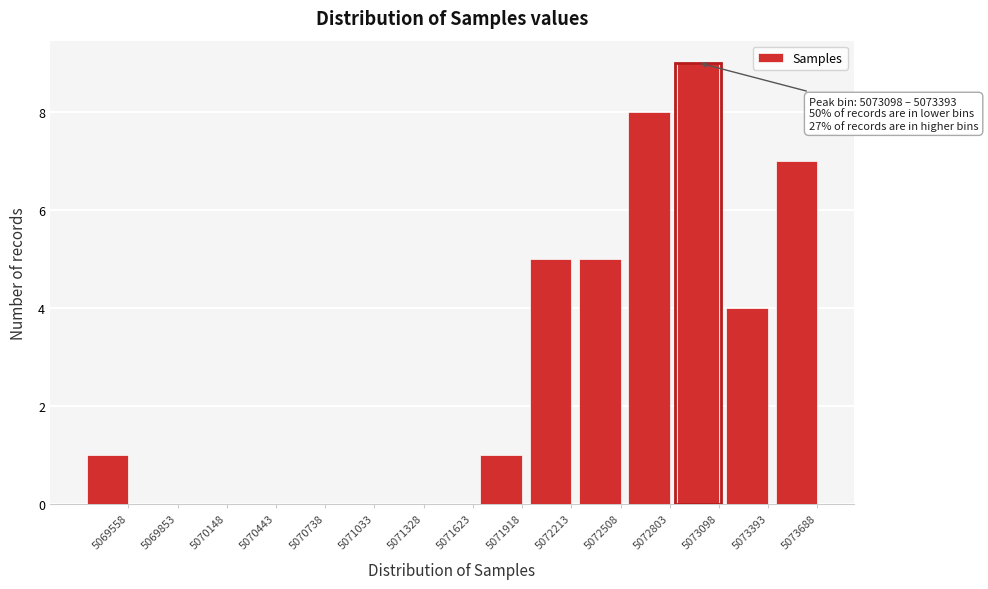

Reading left to right, extract all data points from this chart.

5069558=1	5069853=0	5070148=0	5070443=0	5070738=0	5071033=0	5071328=0	5071623=0	5071918=1	5072213=5	5072508=5	5072803=8	5073098=9	5073393=4	5073688=7